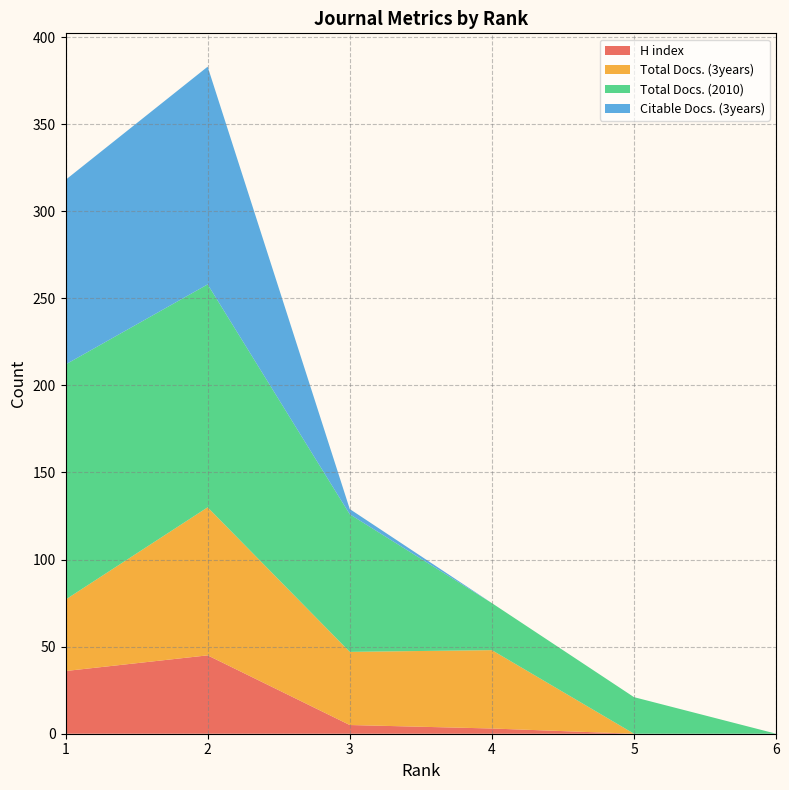

Reading right to left, list all the values displayed in this chart.

H index: 0	0	3	5	45	36
Total Docs. (3years): 0	0	45	42	85	41
Total Docs. (2010): 0	21	27	79	128	135
Citable Docs. (3years): 0	0	0	3	125	106